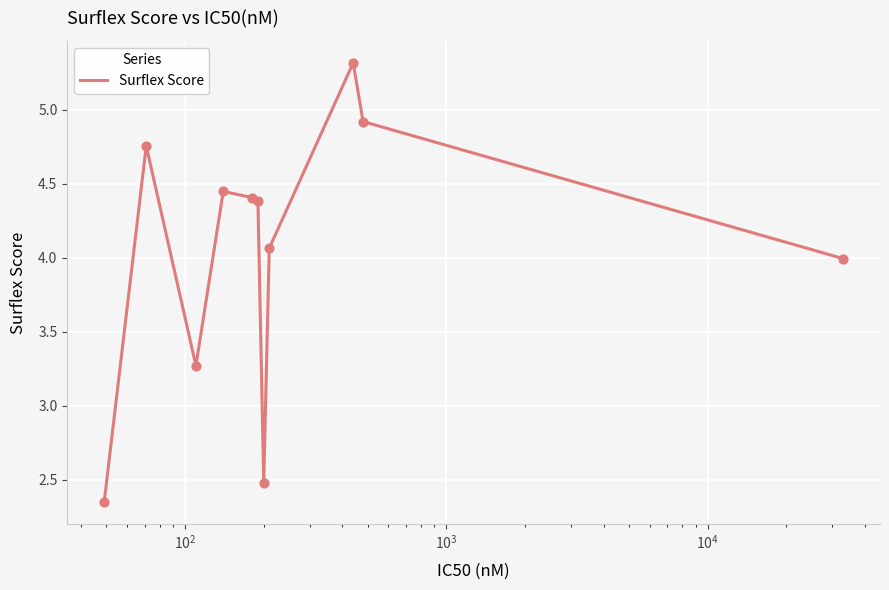

What is the difference between the maximum and minimum values?

3.0